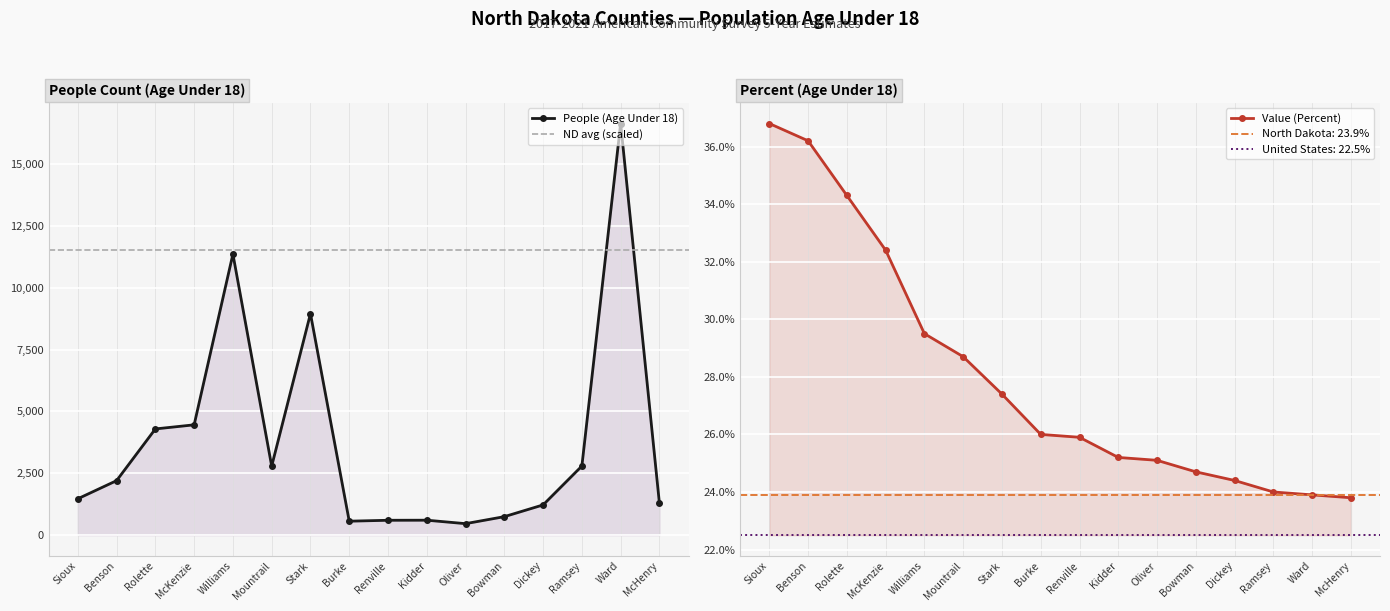

Read the Value (Percent) value at Kidder.

25.2